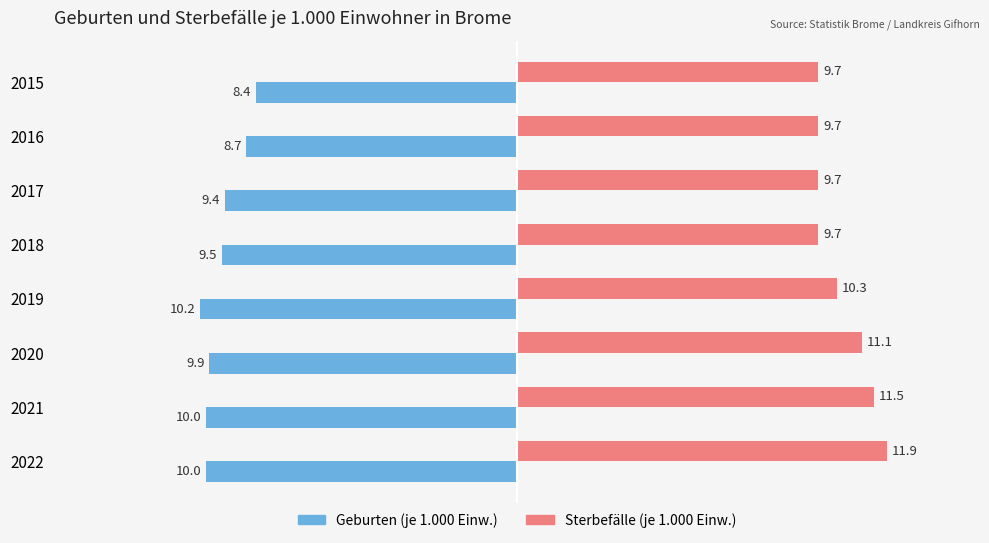

Which label corresponds to the smallest value in the chart?

2019